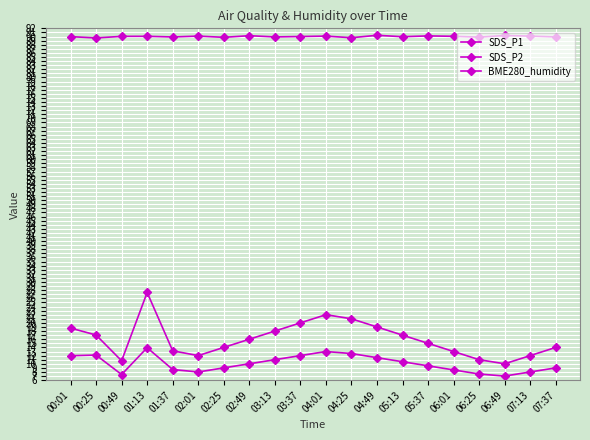

Does the chart have visible grid lines?

Yes